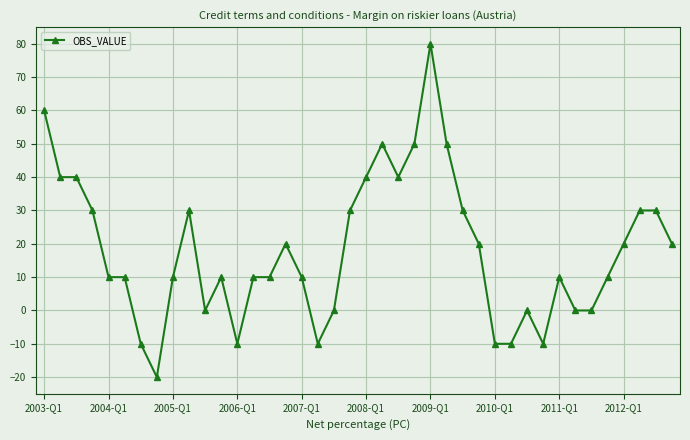

What is the difference between the second highest and second lowest values?

70